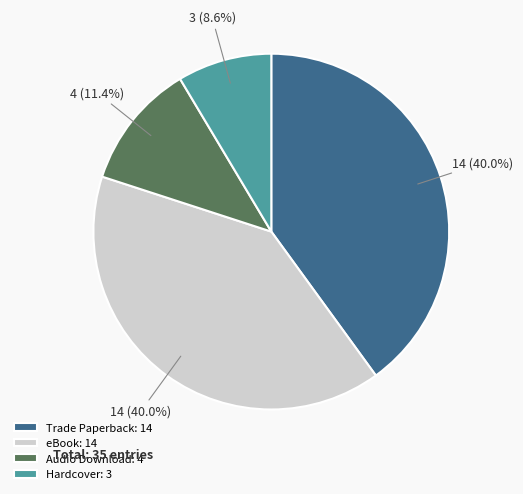

Which has a higher value, Audio Download or Hardcover?

Audio Download